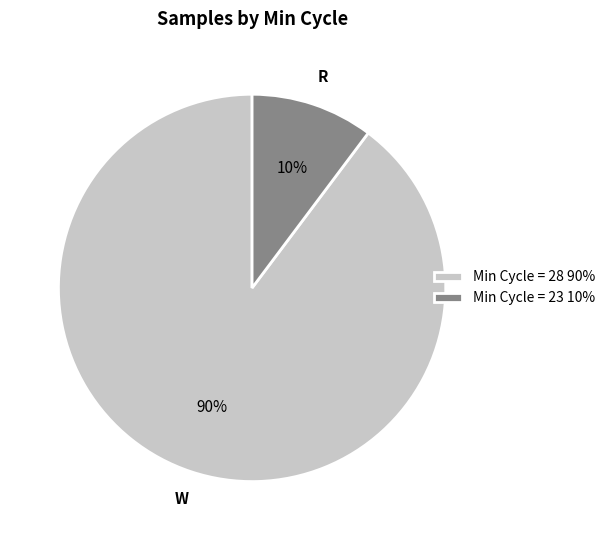

Is there any slice that represents more than half of the pie?

Yes